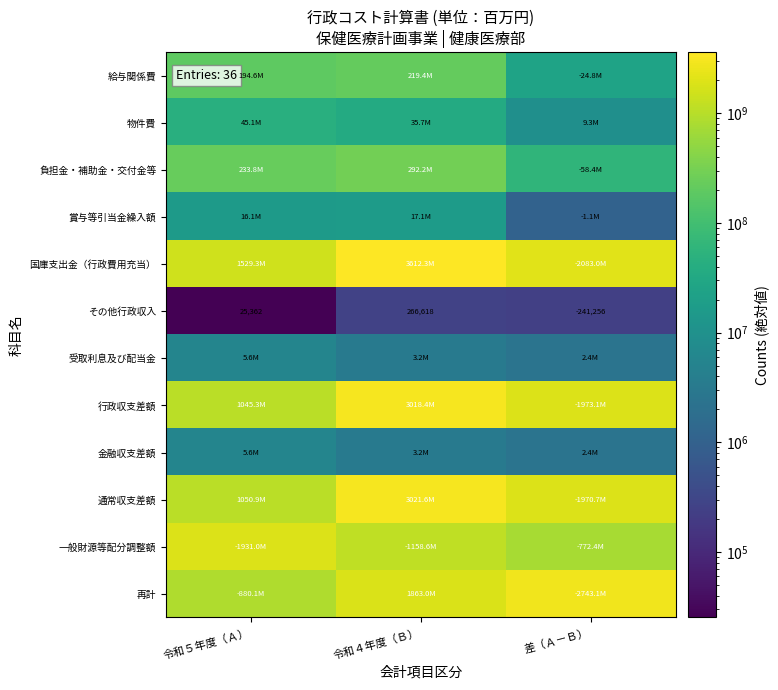

The value of その他行政収入 at 令和５年度（Ａ） is 25362. True or false?

True